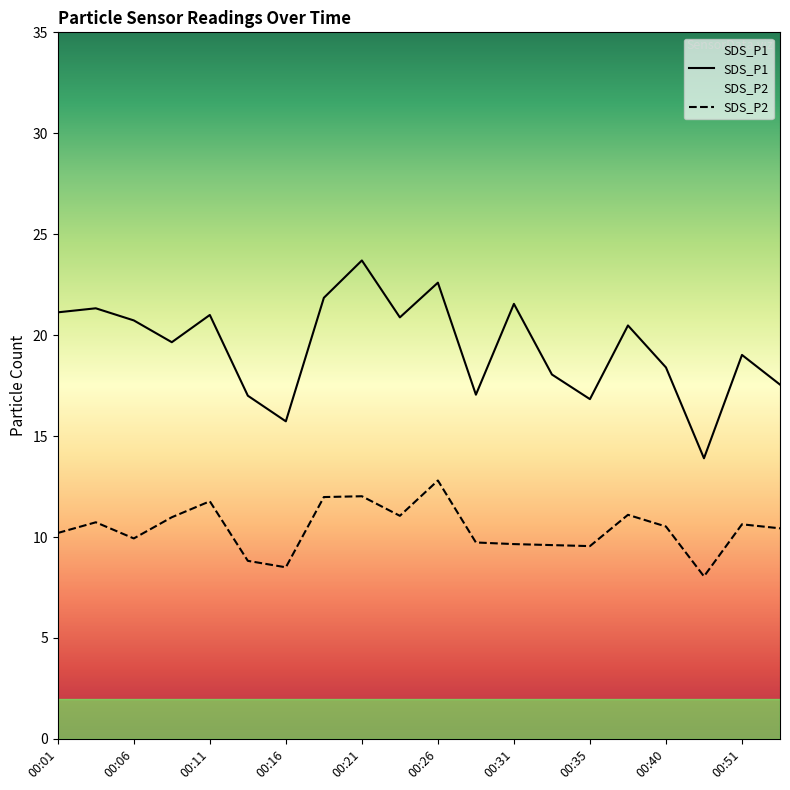

Rank the series at 00:21 from highest to lowest value.

SDS_P1, SDS_P2